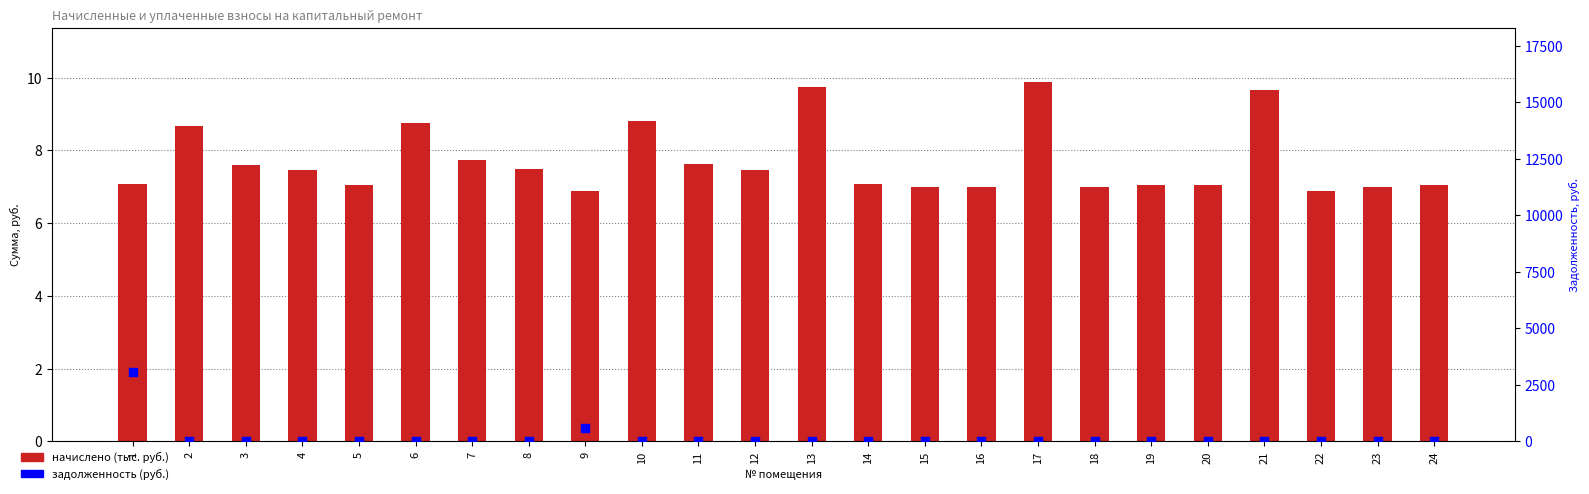

Which series has the largest total across all categories?

задолженность